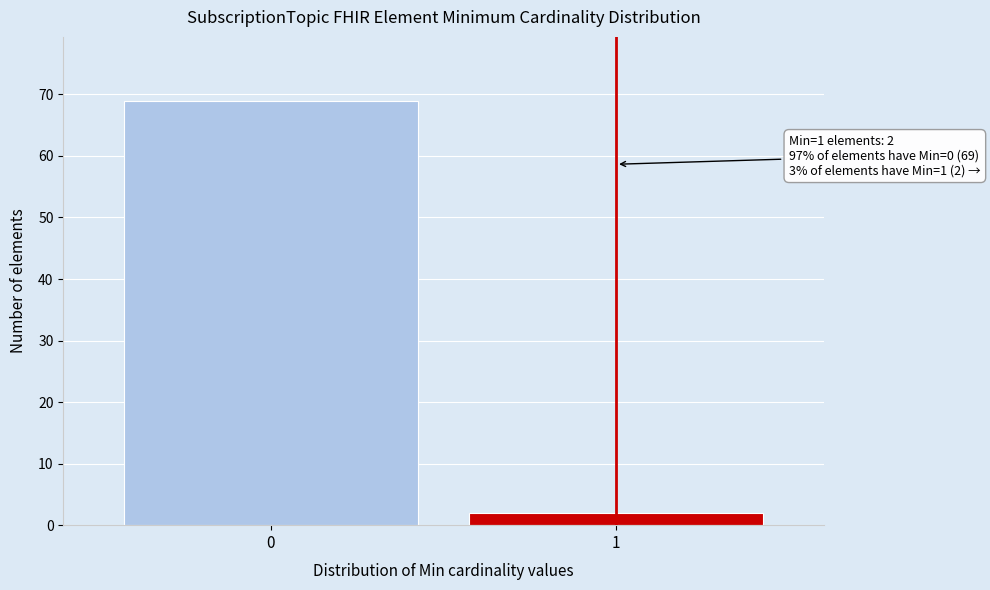

Reading right to left, transcribe all the data shown in this chart.

1=2	0=69